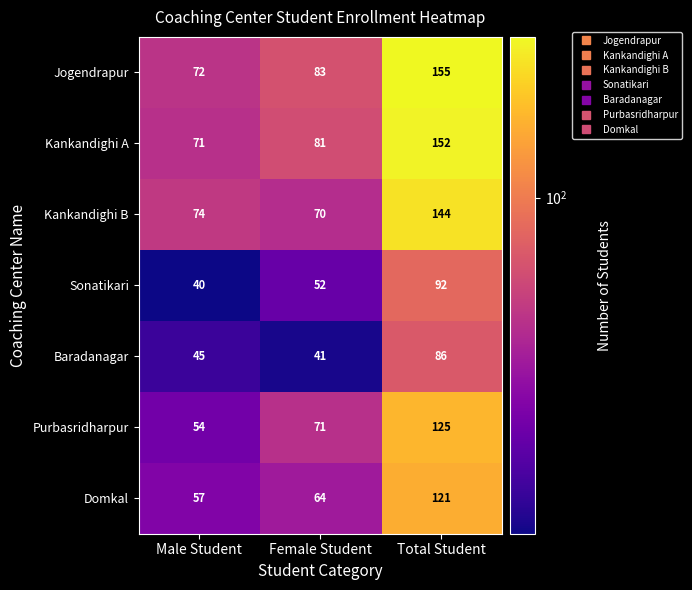

True or false: Purbasridharpur has a value of 28 at Total Student.

False